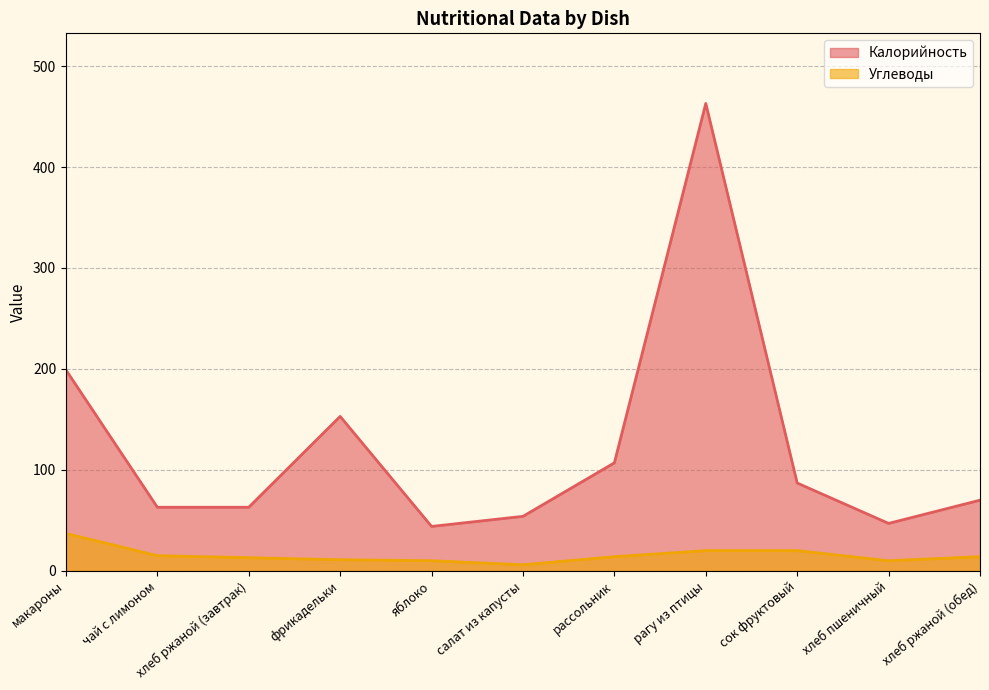

What position from the left is рассольник?

7